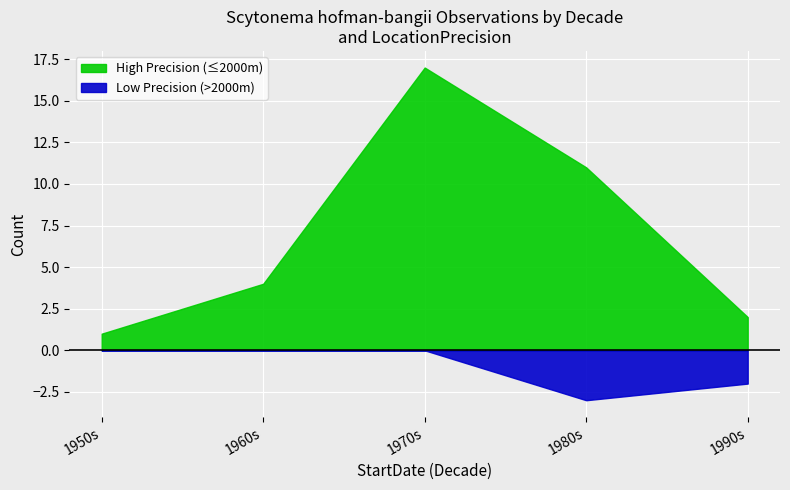

True or false: Positive has more than 0 points higher than both neighbors.

True